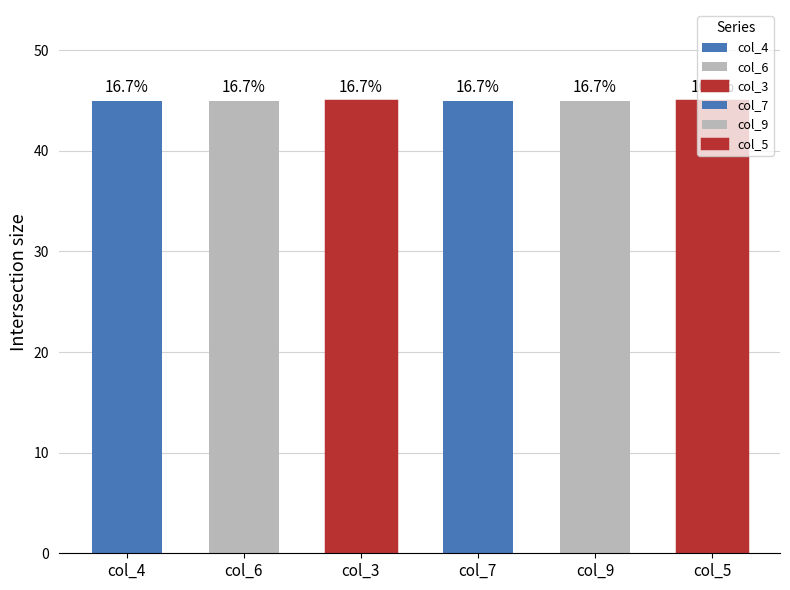

What position from the right is 6?

2